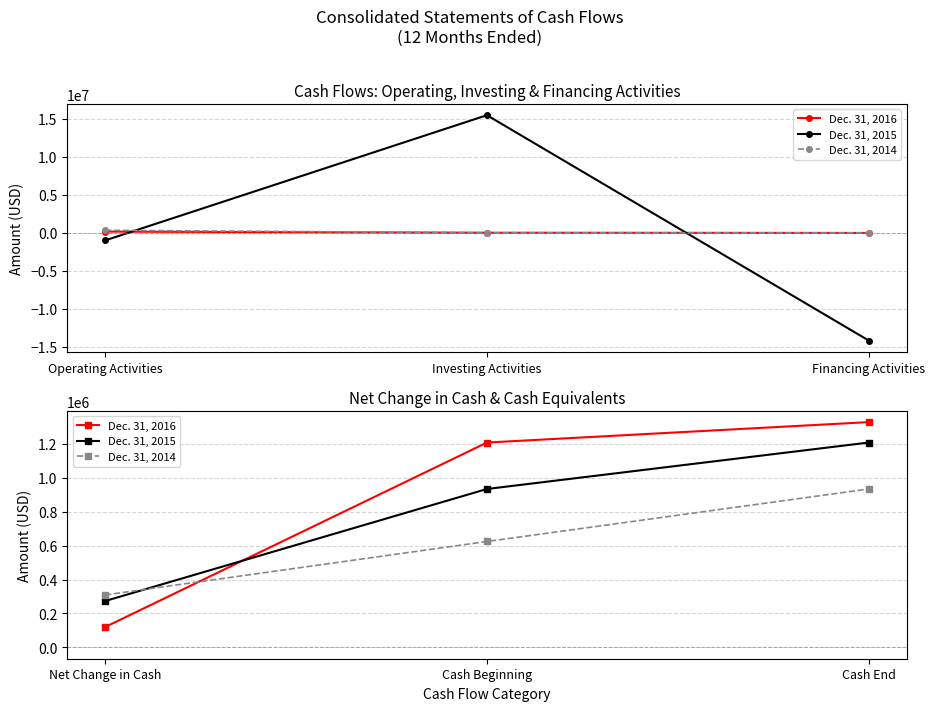

Which has a higher value, Cash End or Cash Beginning?

Cash End